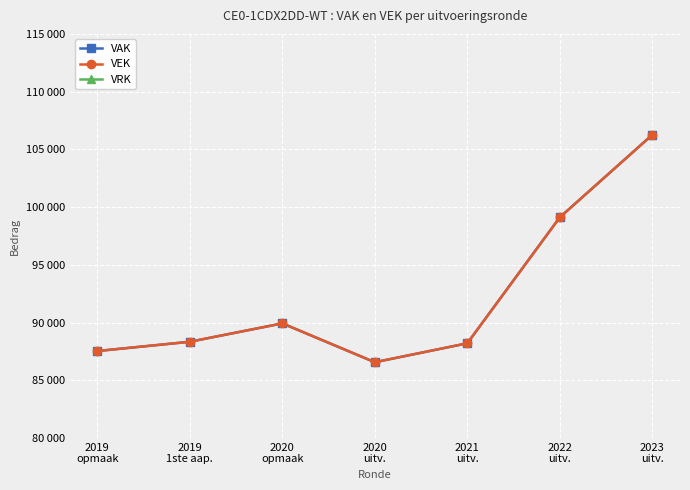

True or false: VRK and VEK cross at least once.

False